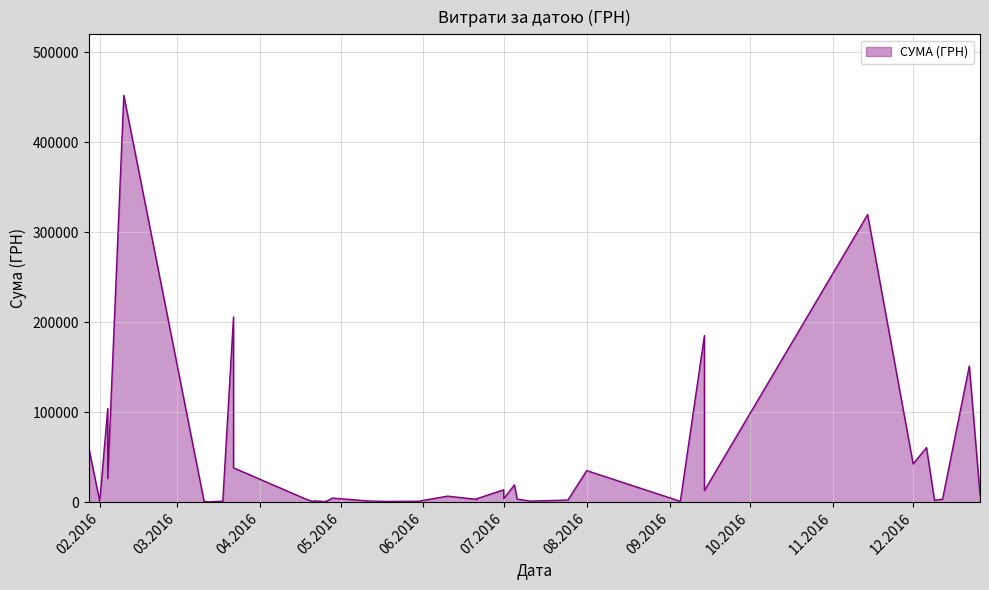

What is the value of the 3rd point from the left?

3420.0